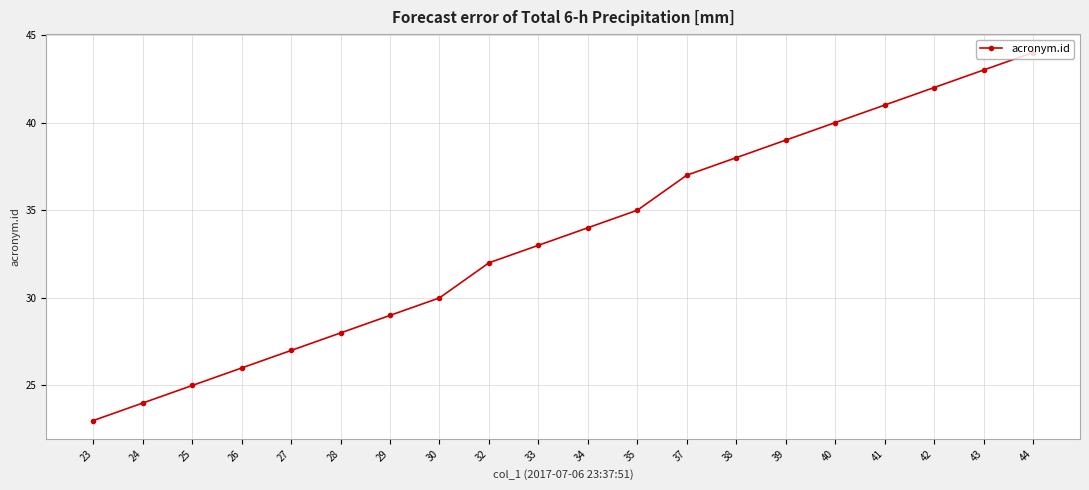

Which has a higher value, 40 or 27?

40